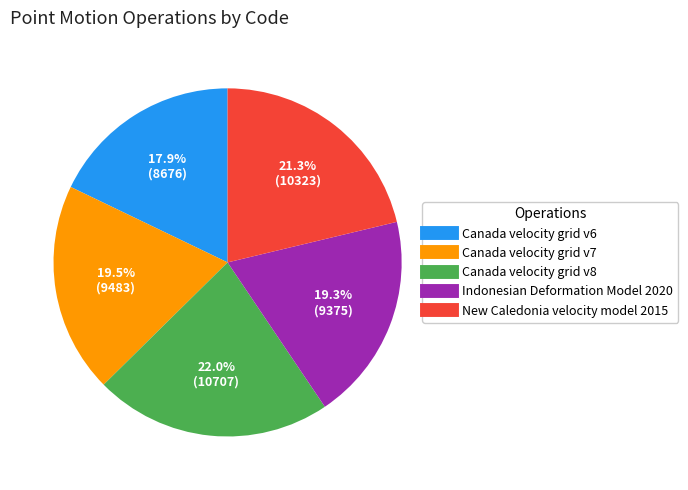

Does Canada velocity grid v6 account for over 50% of the chart?

No